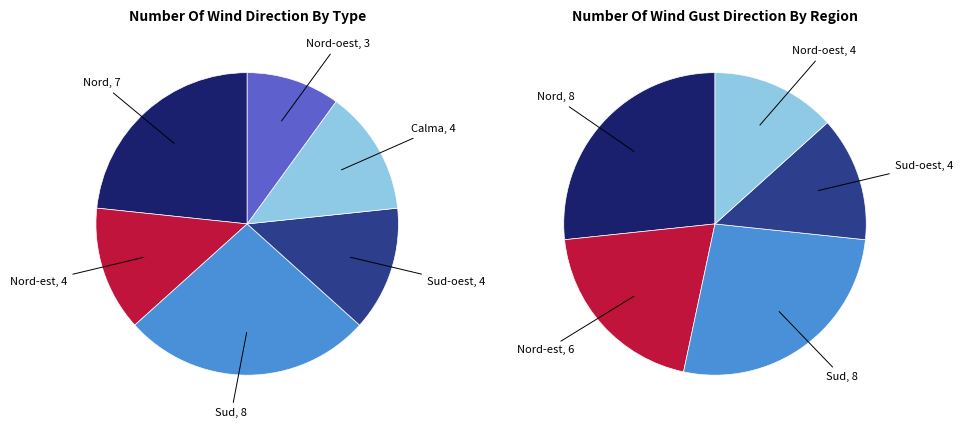

How many slices are in this pie chart?

6